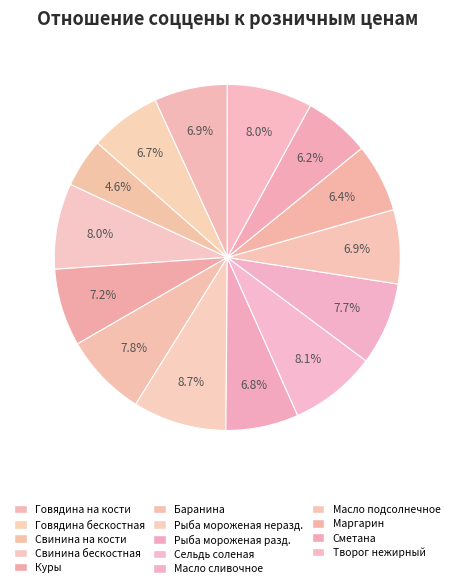

Between Маргарин and Говядина на кости, which is larger?

Говядина на кости